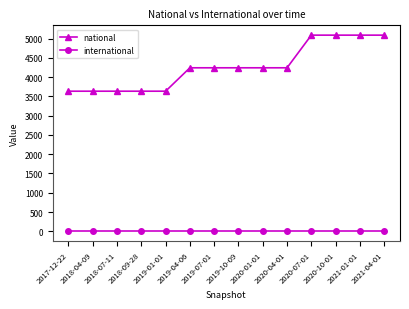

Which series changed the most between 2017-12-22 and 2020-10-01?

national